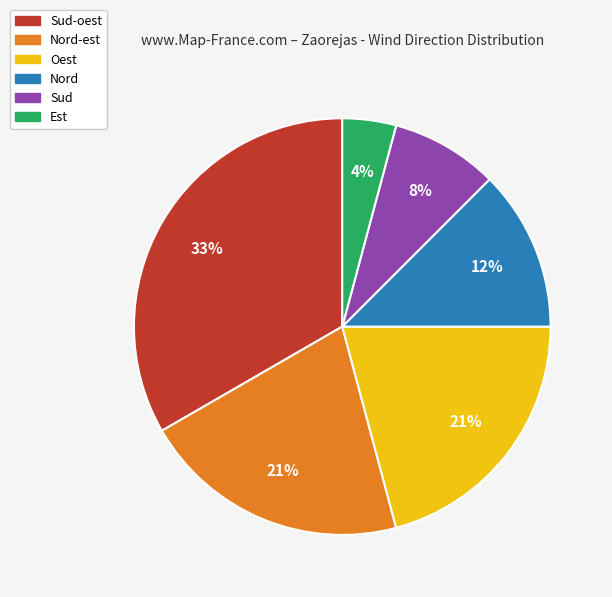

To the nearest percent, what is the difference between the Est and Sud slice percentages?

4%